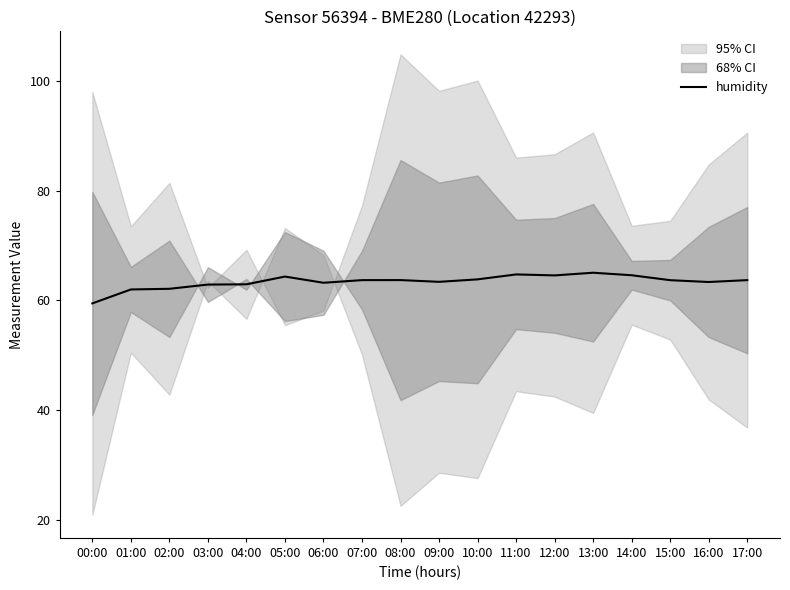

The value at 12:00 is 64.6. True or false?

True